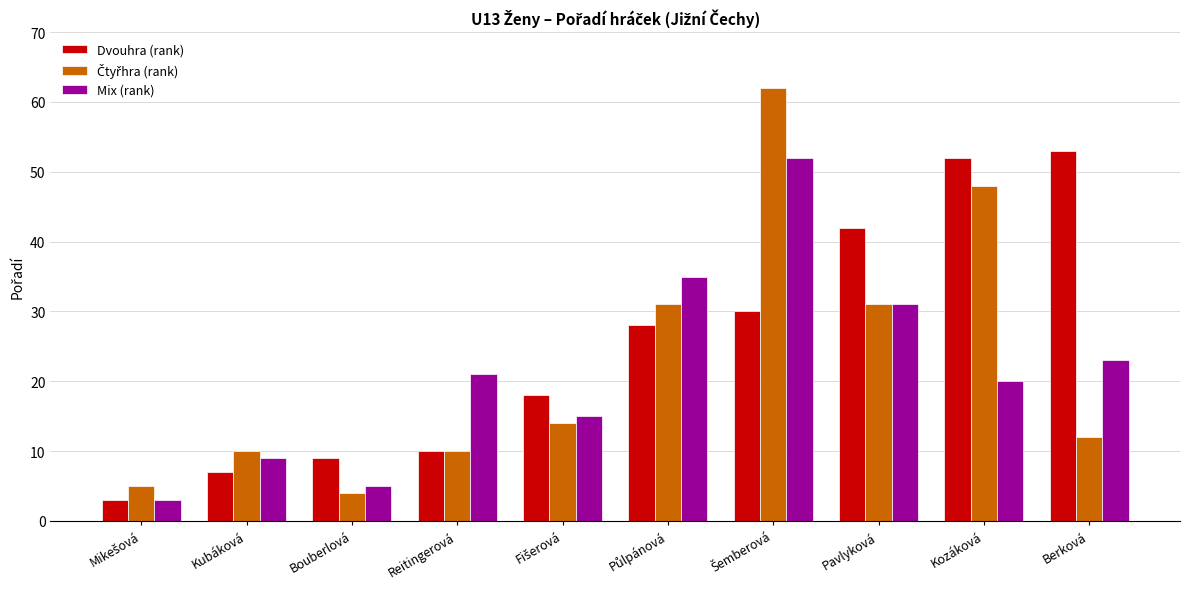

At how many categories does at least one series exceed 47?

3